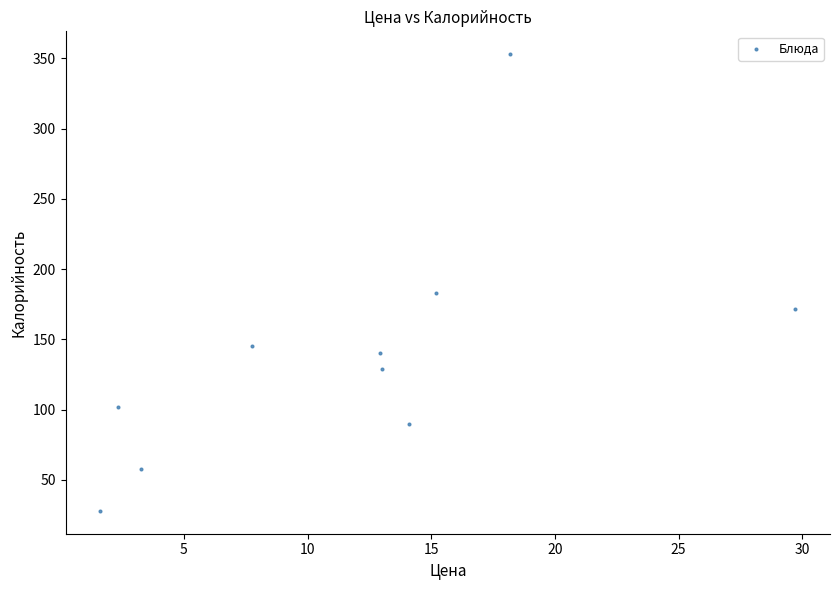

What is the average X value?

11.8